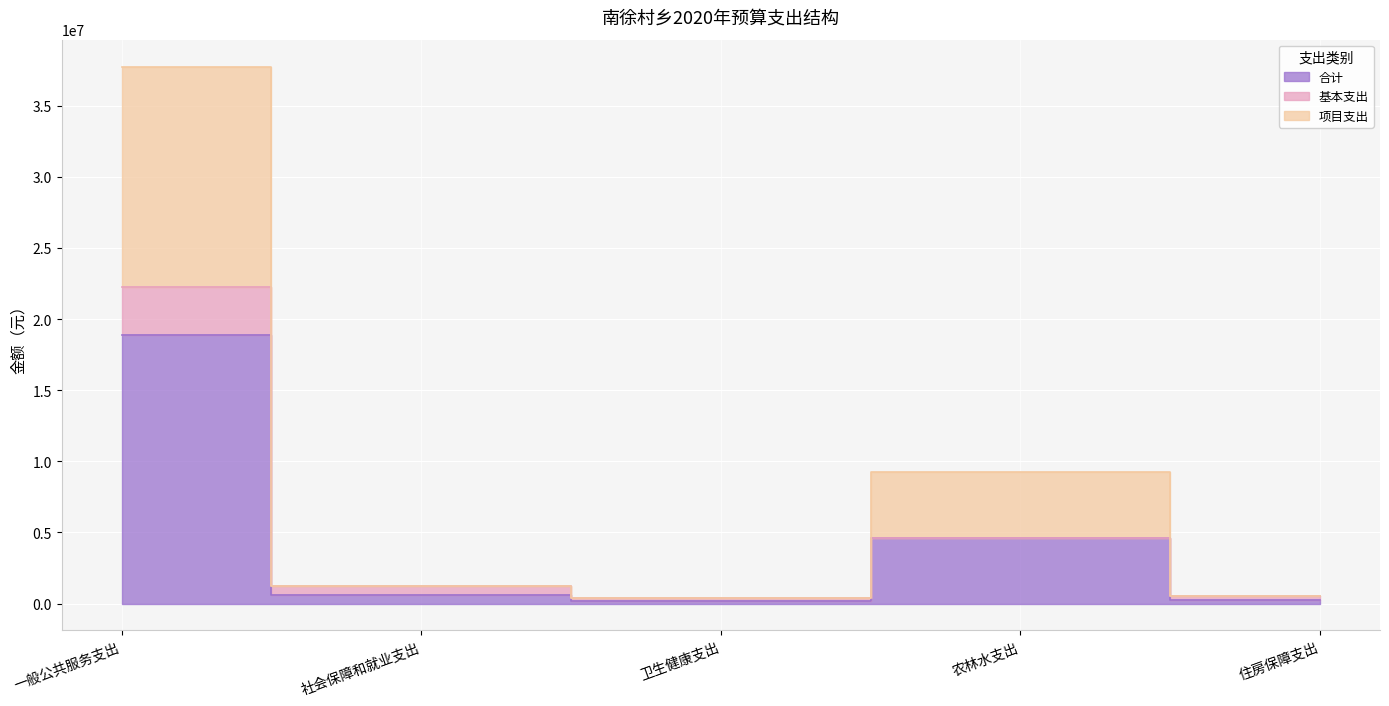

Rank the series at 农林水支出 from lowest to highest value.

合计, 项目支出